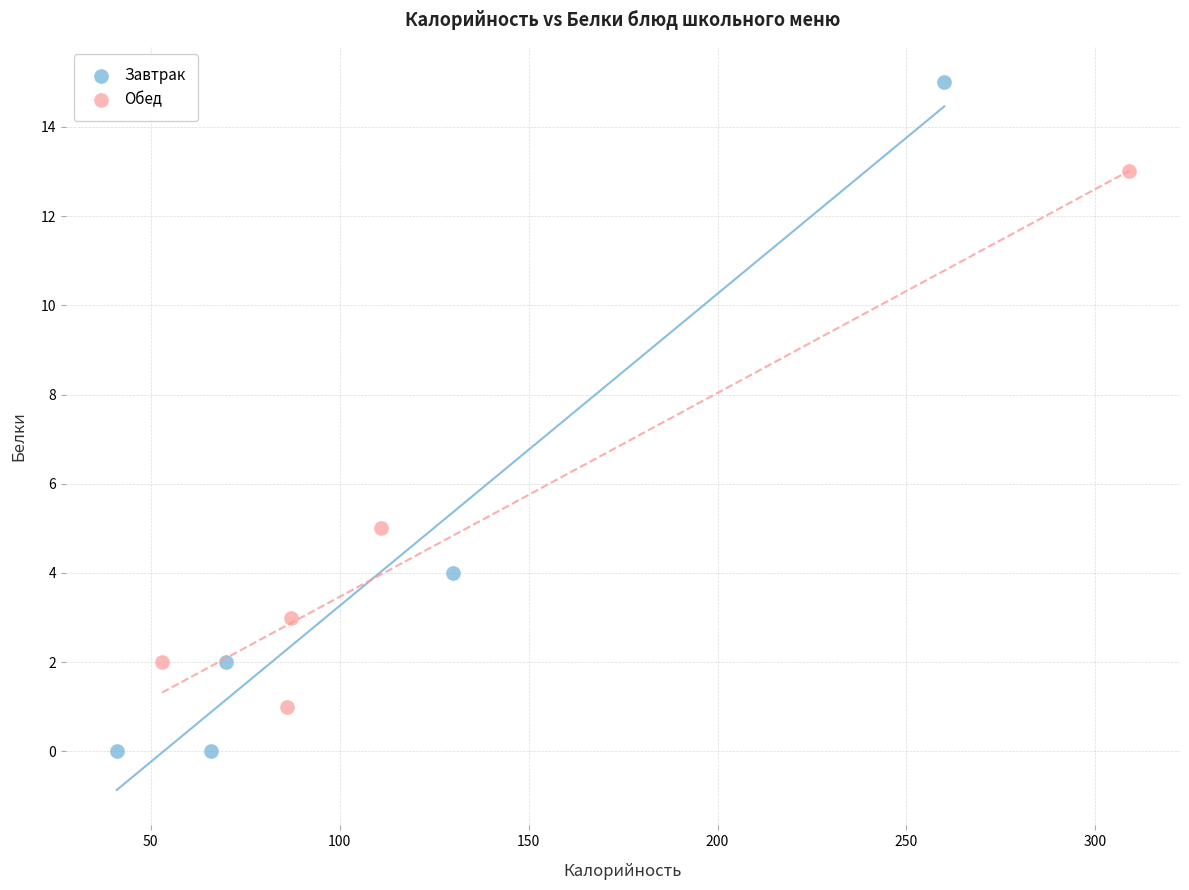

Which series reaches the maximum Y coordinate?

Завтрак